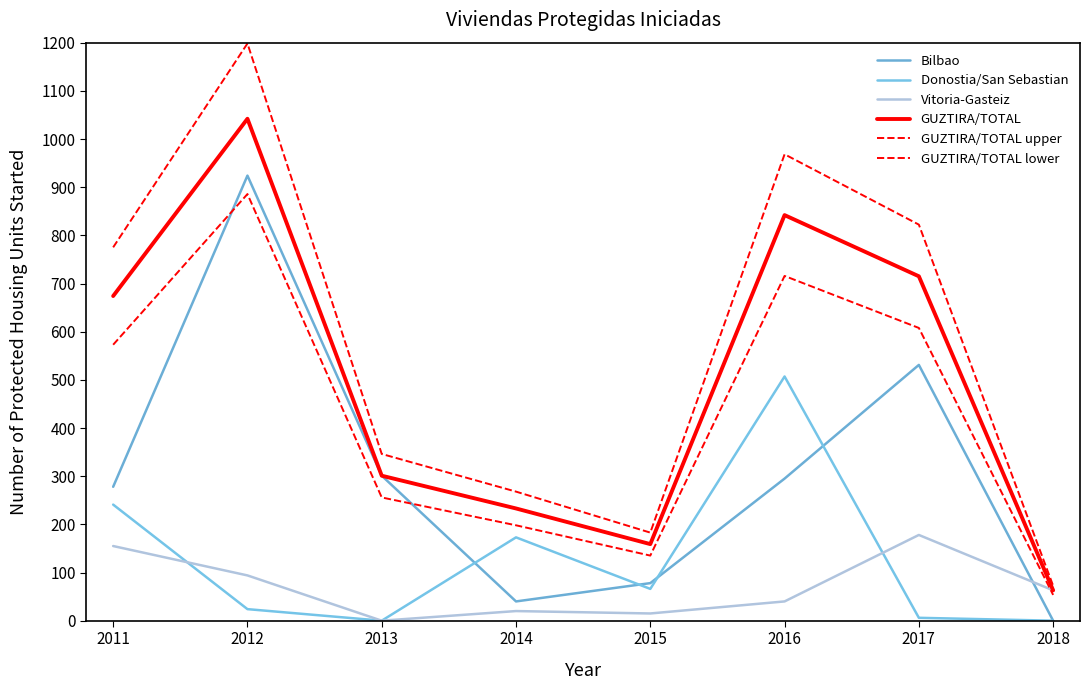

At which category does GUZTIRA/TOTAL lower reach its first local peak?

2012